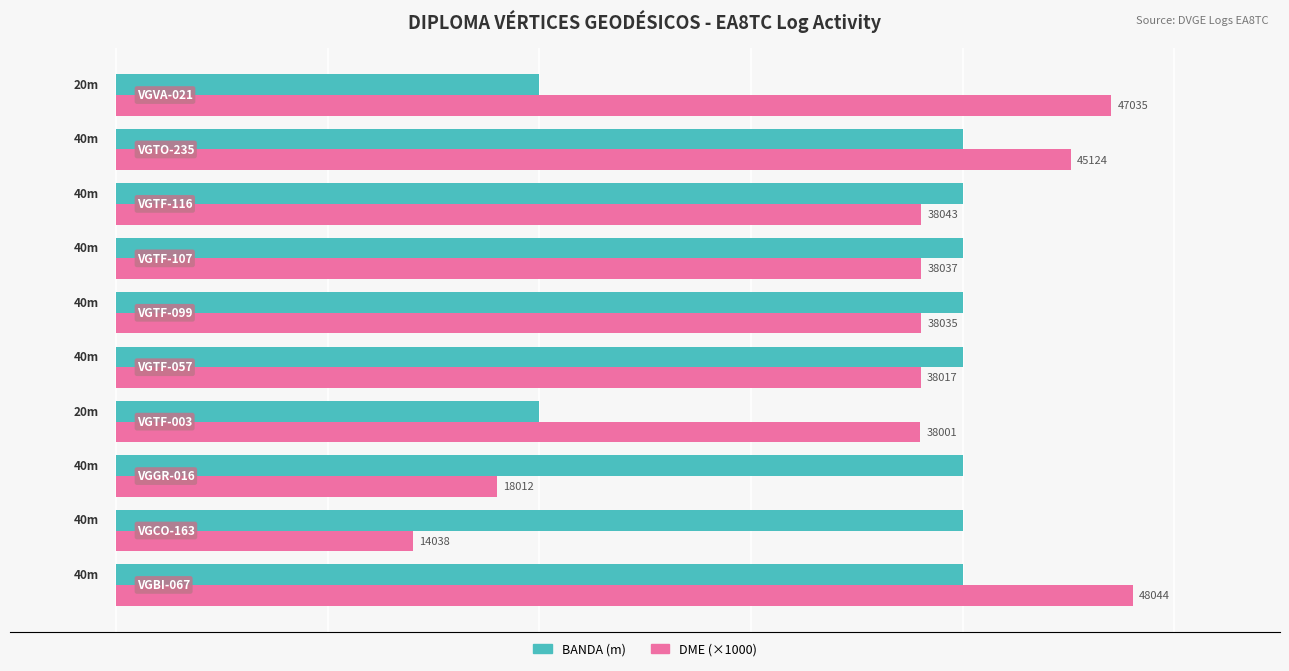

What is the average value of the DME (×1000) series?

36.2